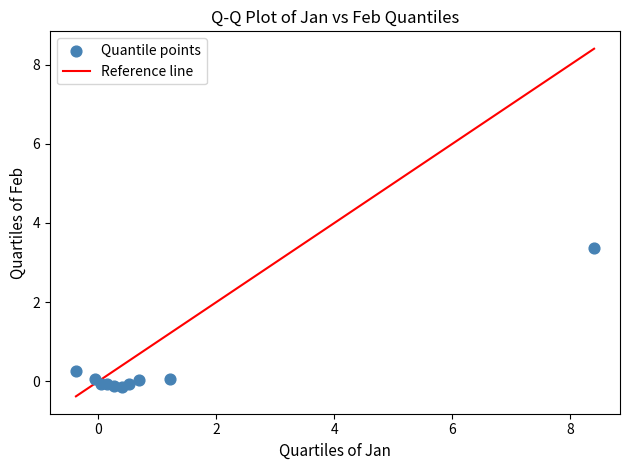

What is the range of Y values (max minus min)?

3.5